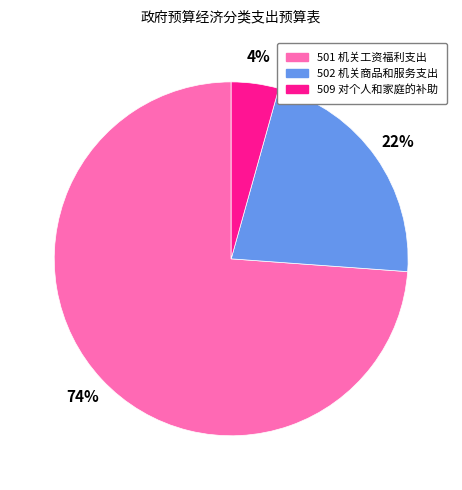

To the nearest percent, what portion does 501 机关工资福利支出 represent?

74%